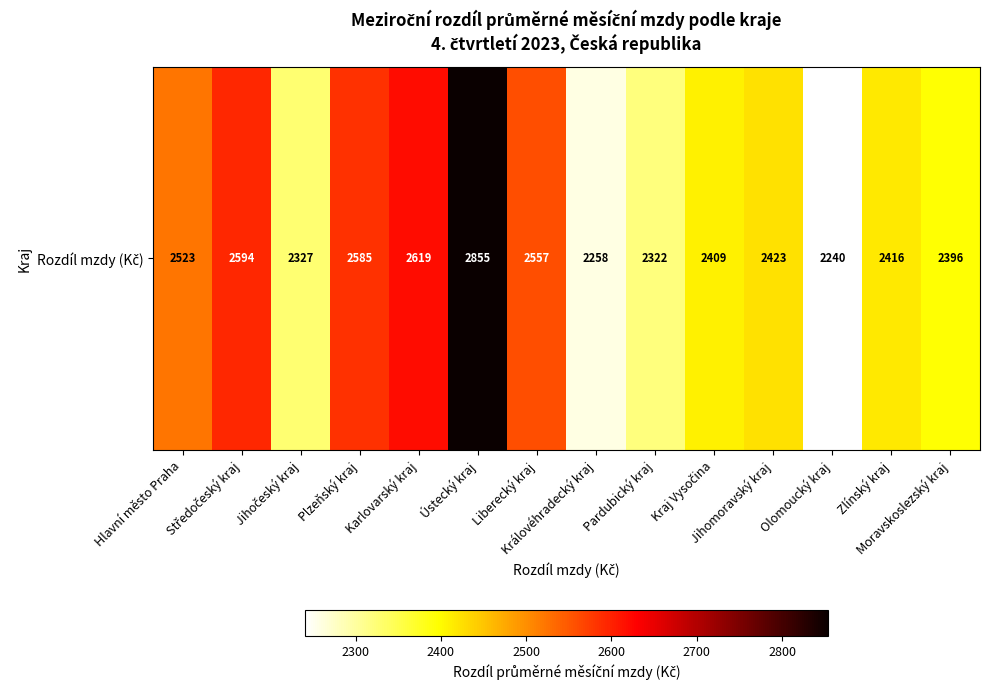

What is the ratio of the value at Ústecký kraj to the value at Jihomoravský kraj?

1.2